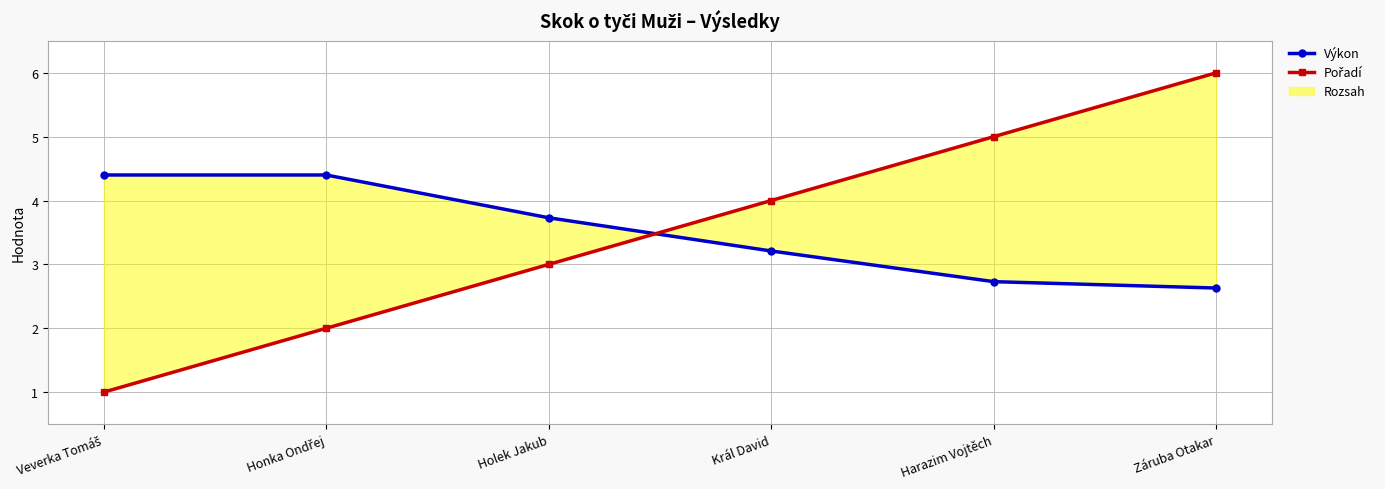

What is the difference between the maximum and minimum values in the Pořadí series?

5.0